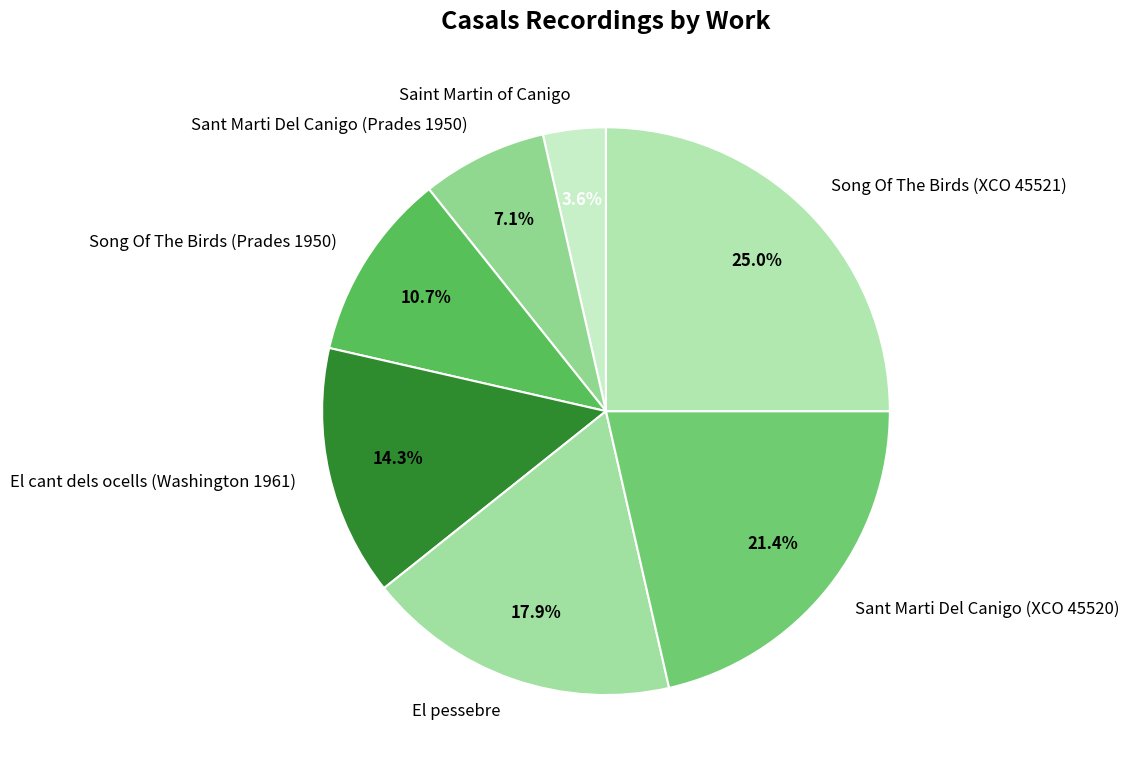

How many slices are in this pie chart?

7